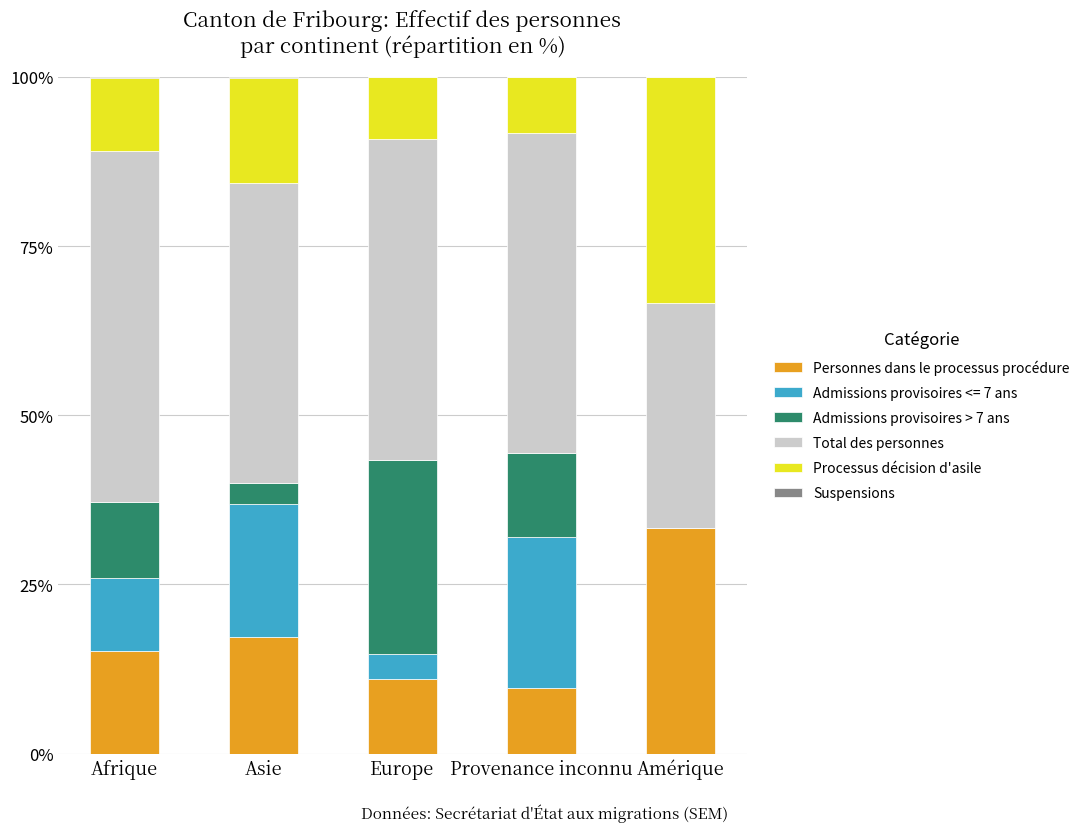

What is the highest value of the Personnes dans le processus procédure series?

33.3